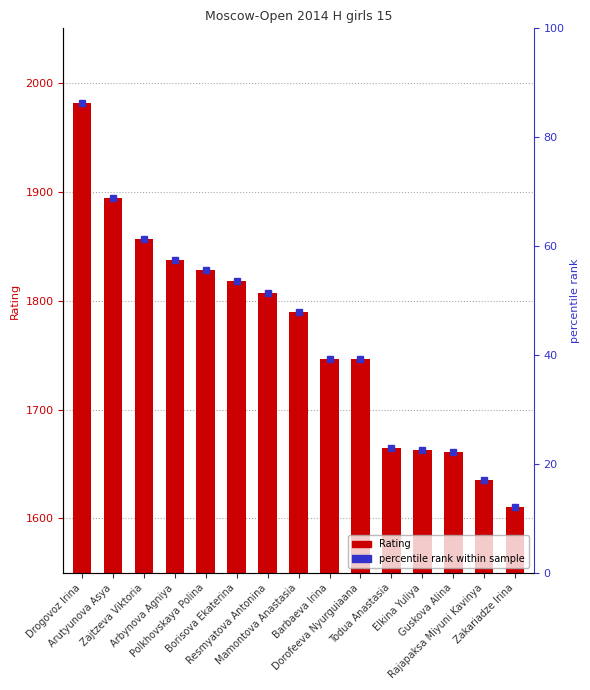

Is it true that percentile rank equals 69.5 at Dorofeeva Nyurguiaana?

False